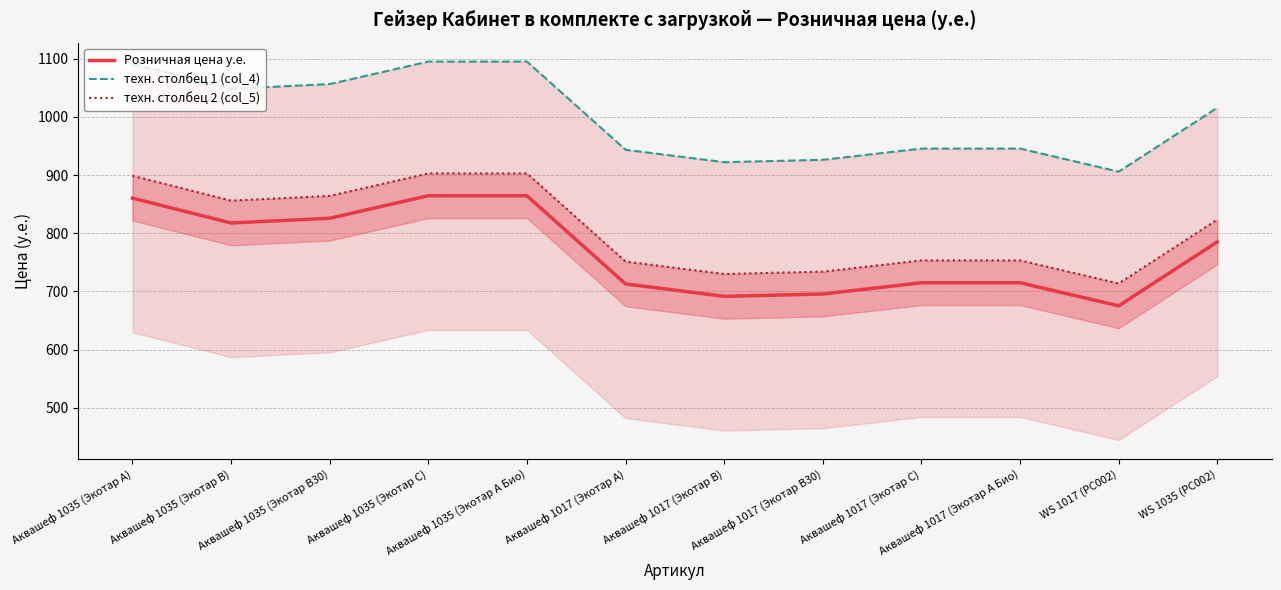

What is the label of the 8th point from the left?

Аквашеф 1017 (Экотар В30)